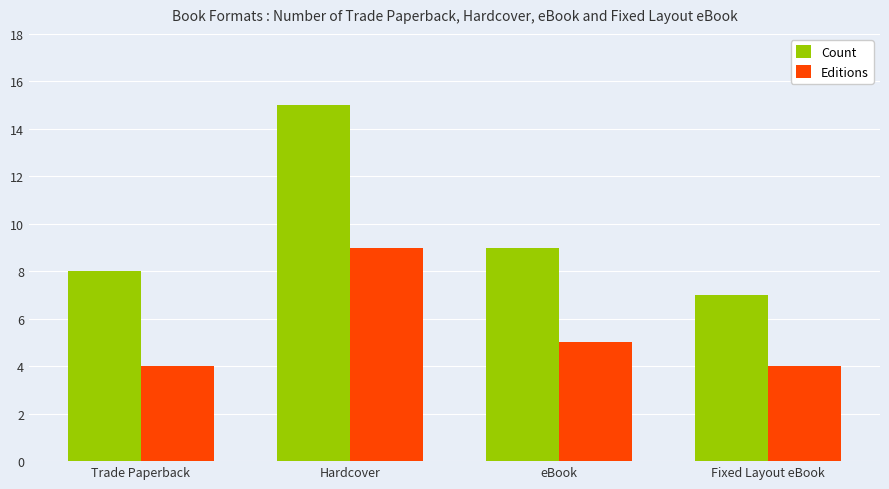

List the series in order of their peak value, lowest first.

Editions, Count